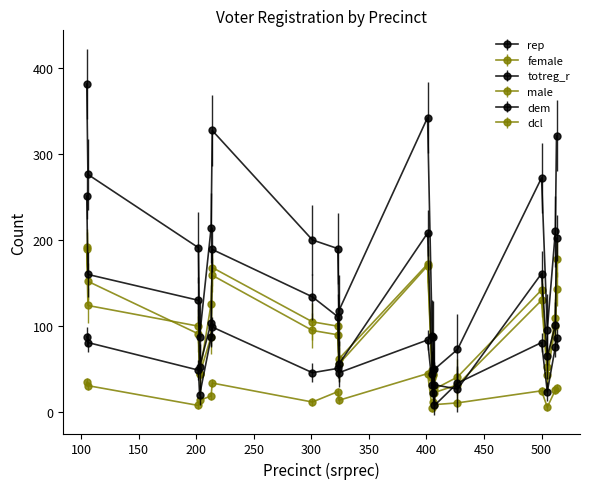

At which category does rep reach its first local peak?

214